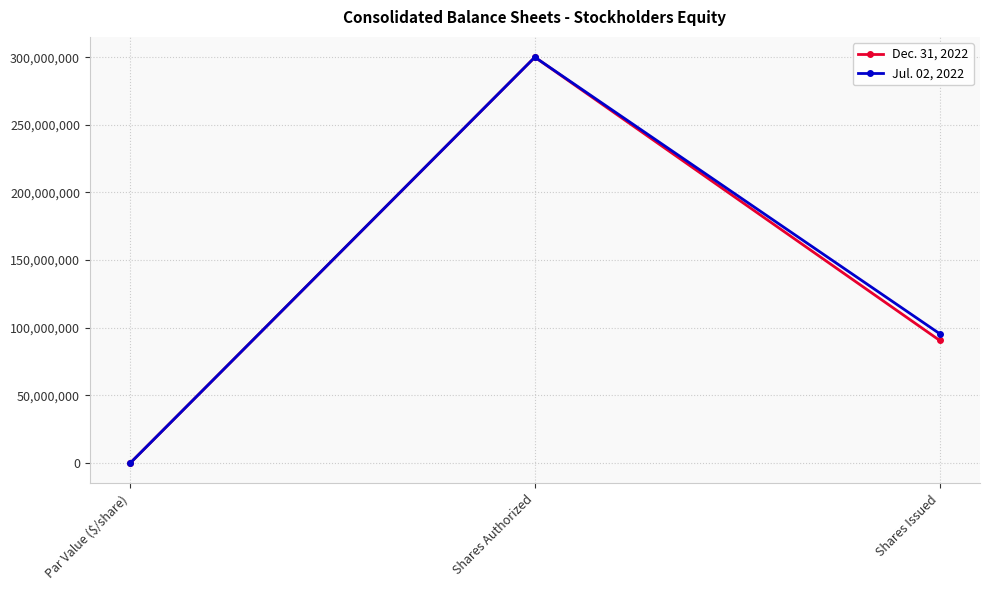

What is the average value of the Dec. 31, 2022 series?

130245054